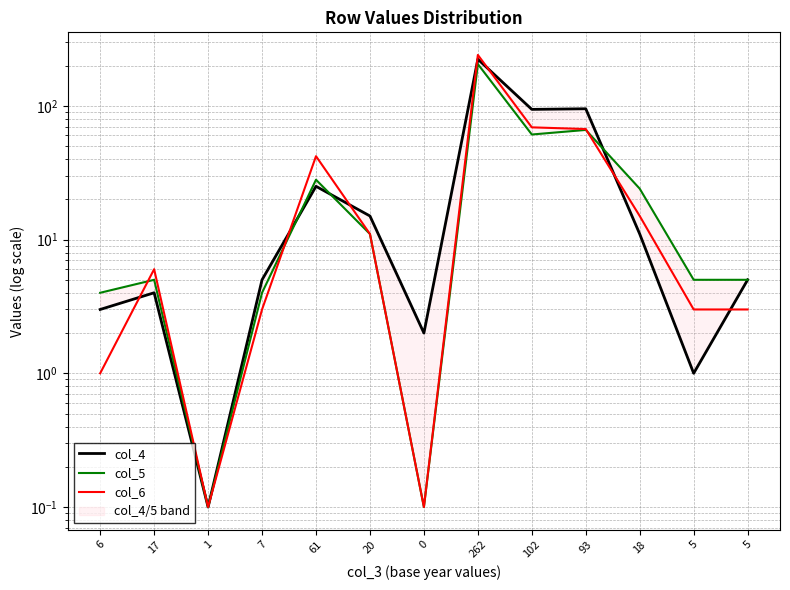

What is the value of the col_4 point at the 4th from the left?

5.0